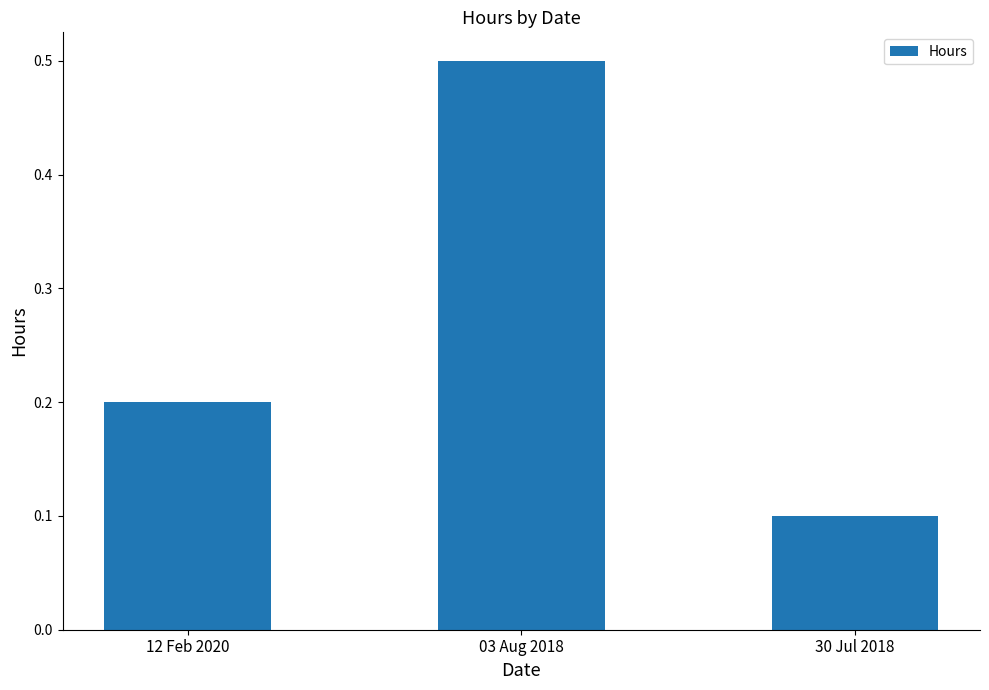

What is the label of the 1st bar from the left?

12 Feb 2020